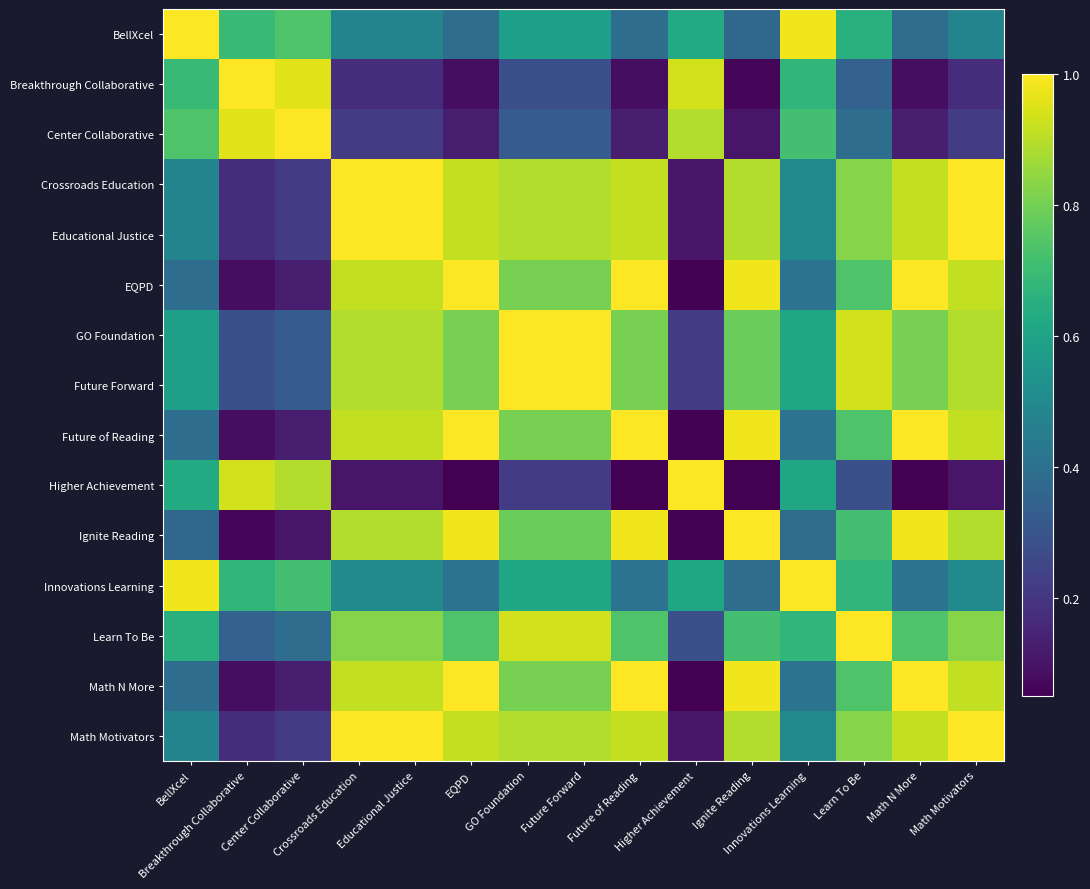

Which has a higher value, Center Collaborative or Future Forward?

Center Collaborative